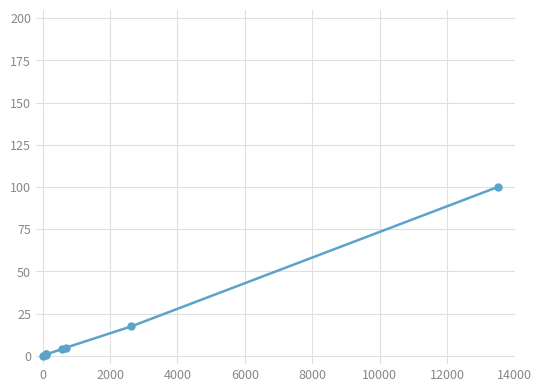

What is the average value?

16.0